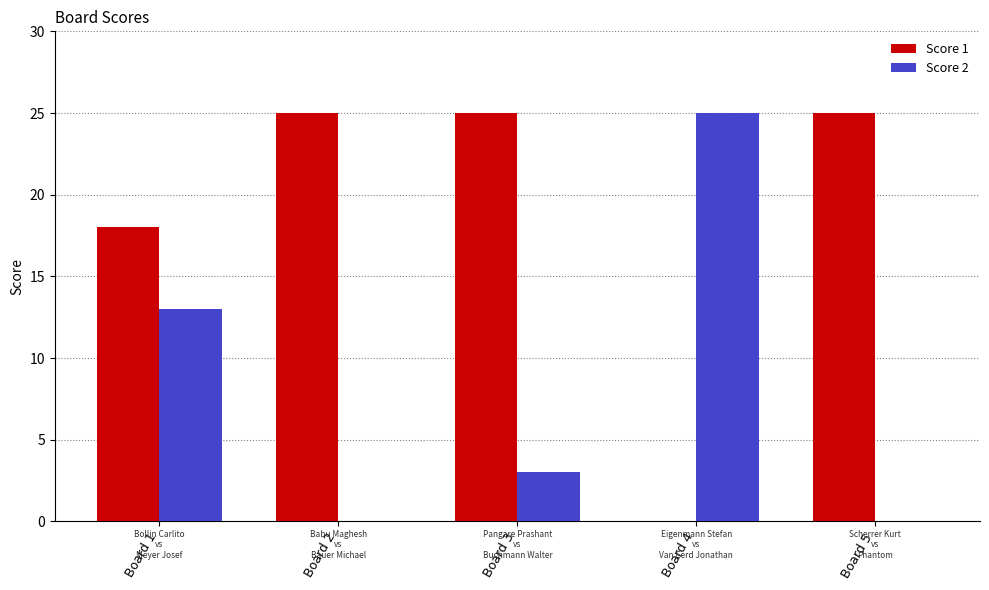

Is the value of Score 2 at Board 3 greater than the value of Score 1 at Board 4?

Yes